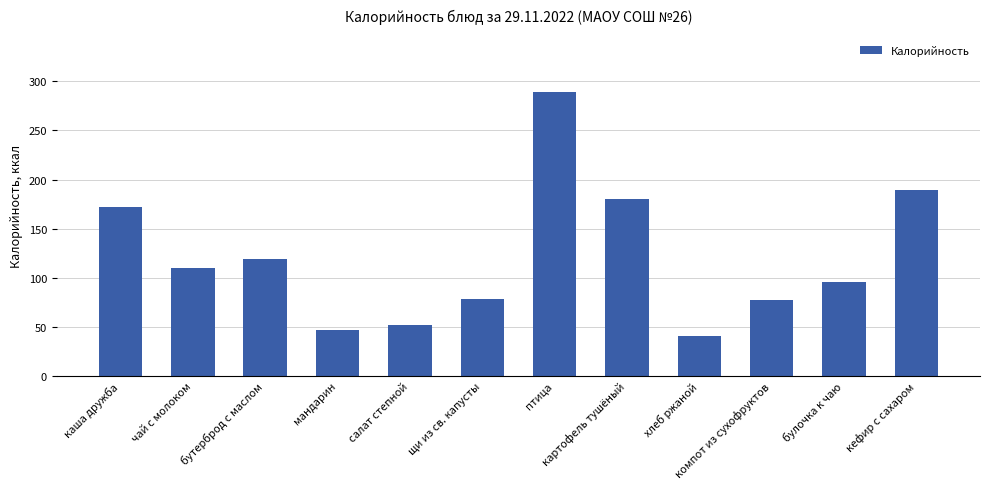

What is the label of the 7th bar from the left?

птица